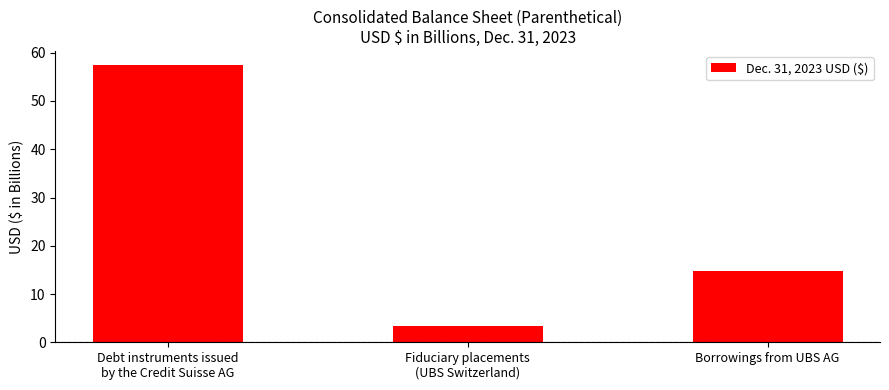

What is the label of the 3rd bar from the left?

Borrowings from UBS AG